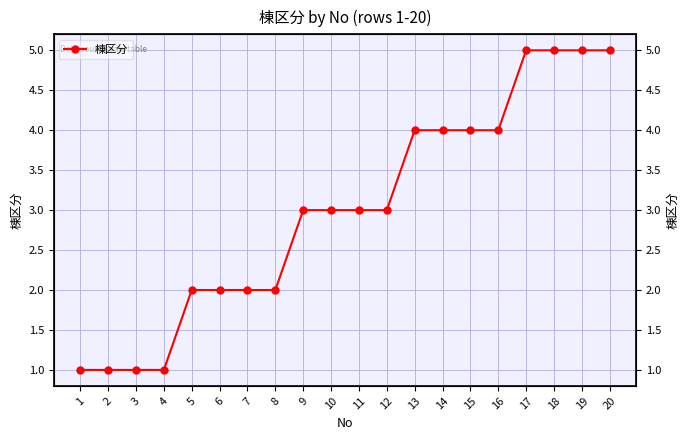

What is the change in value from 8 to 19?

+3